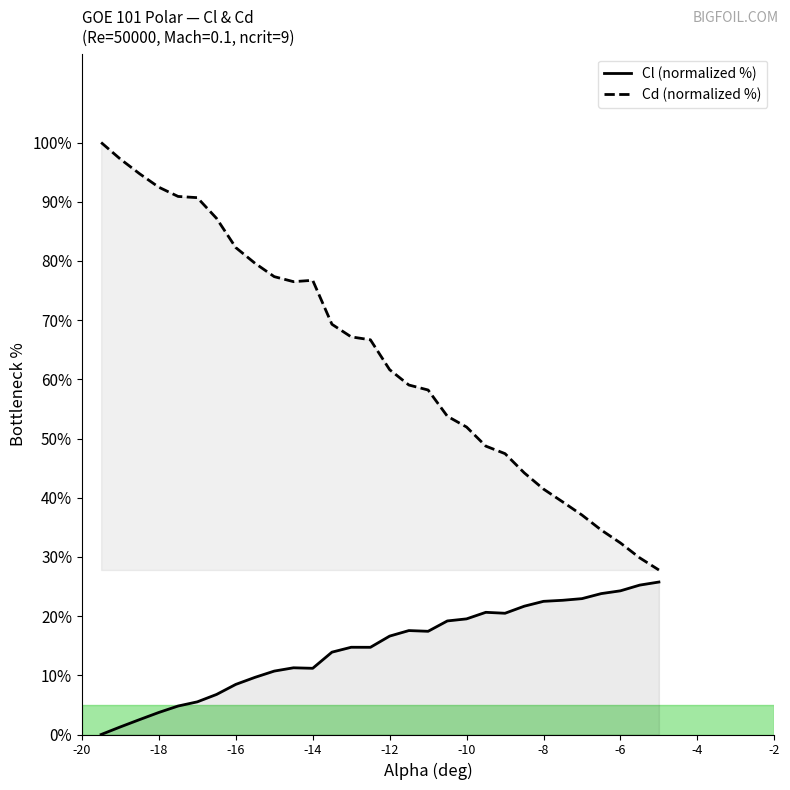

Which series has the widest spread of values?

Cd (normalized %)